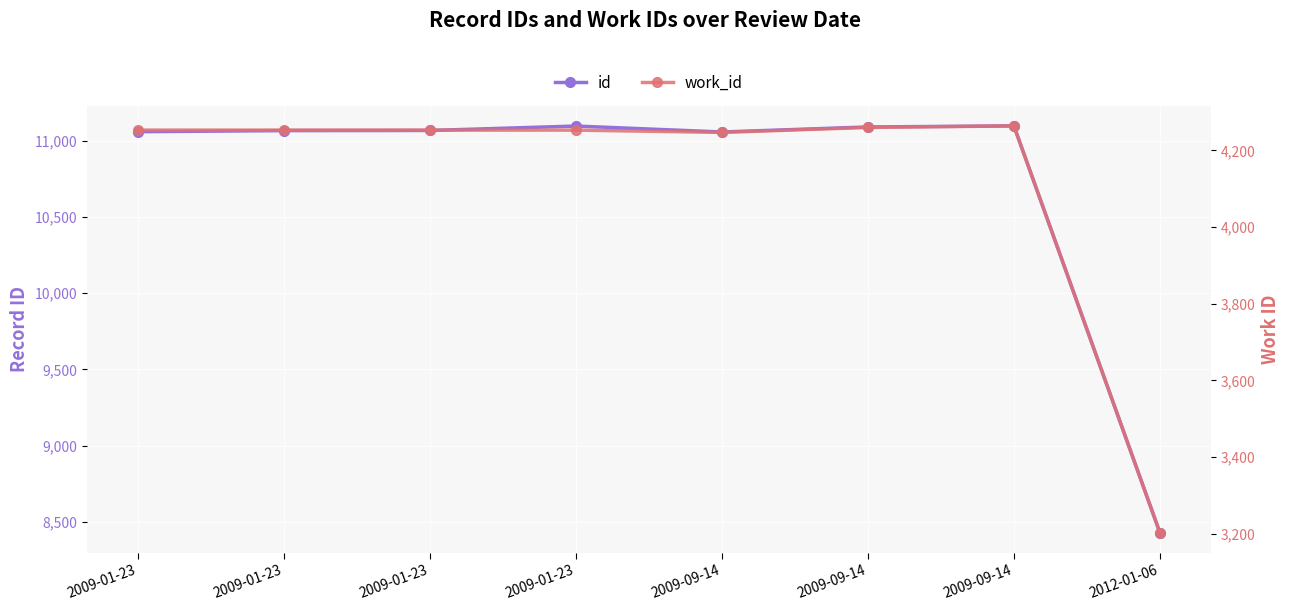

At how many categories does at least one series exceed 4511?

8